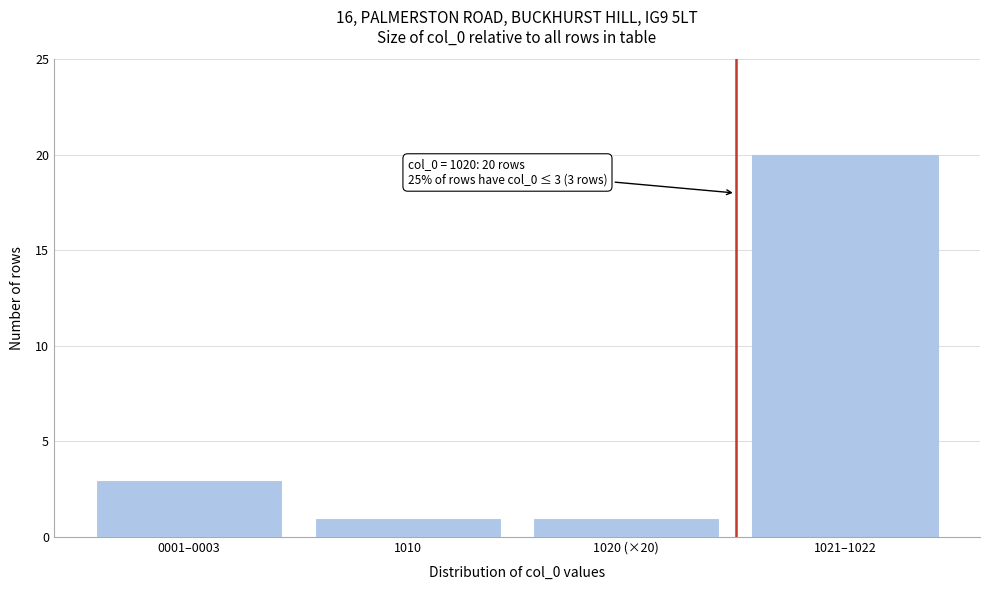

Reading left to right, transcribe all the data shown in this chart.

3	1	1	20